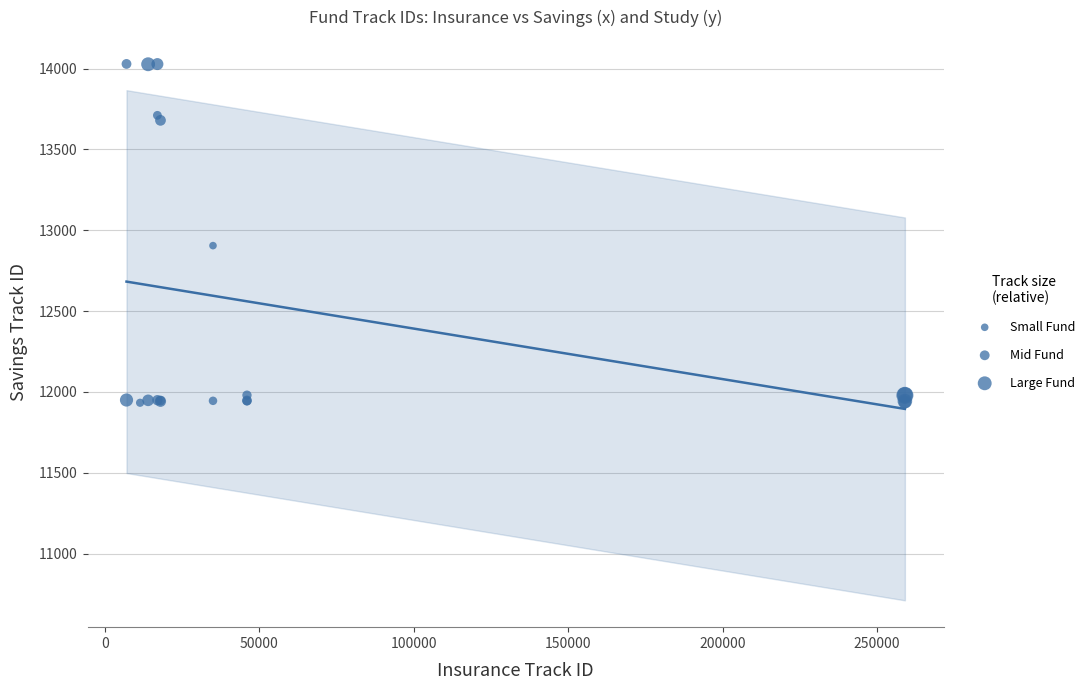

What Y value in the scatter plot is closest to 12981?

12905